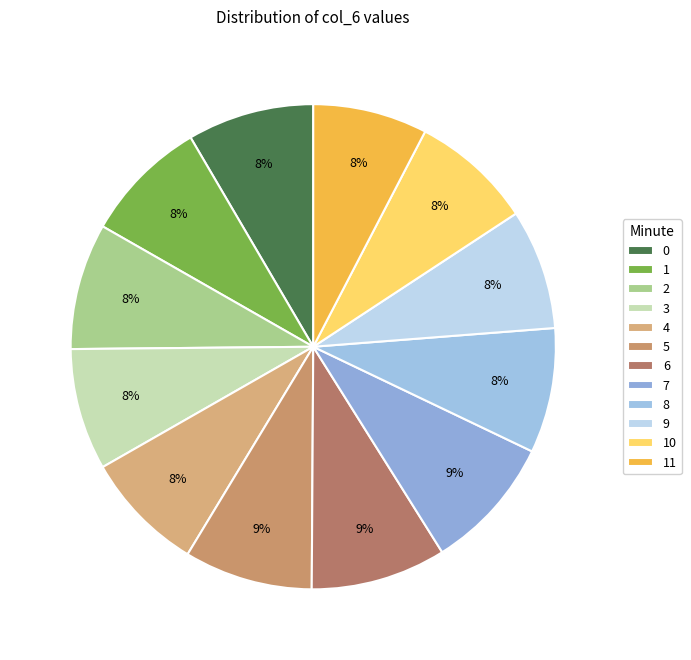

How many slices are in this pie chart?

12